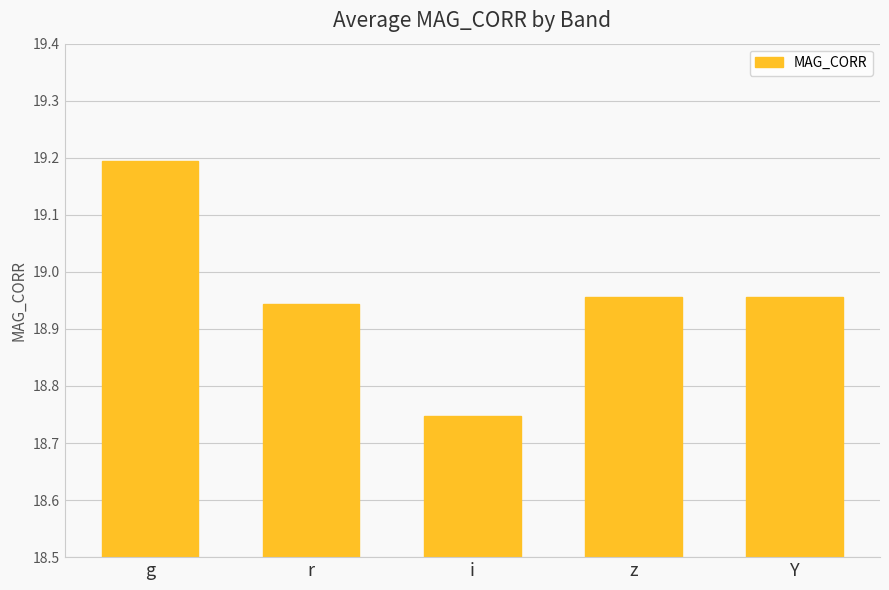

What is the difference between the maximum and minimum values?

0.4